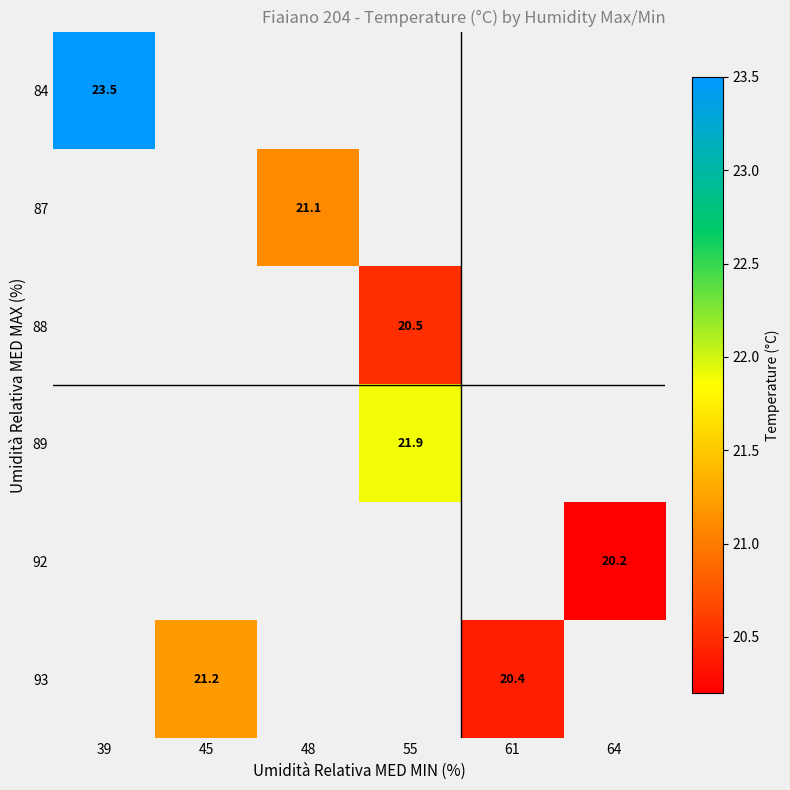

How many distinct data groups are displayed?

6